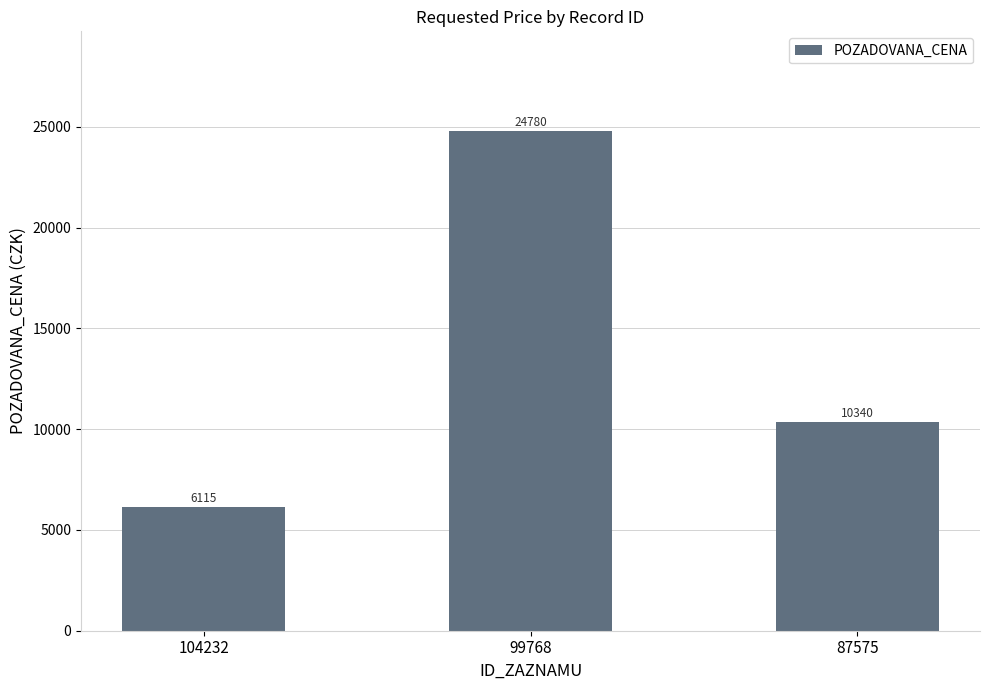

Reading right to left, list all the values displayed in this chart.

87575=10340	99768=24780	104232=6115